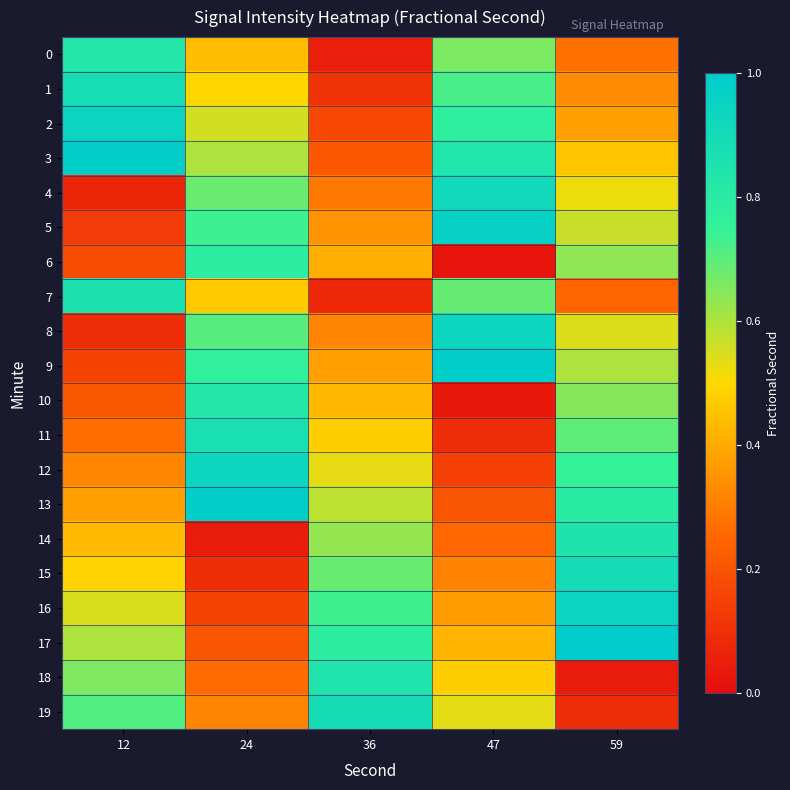

Reading left to right, what are all the values shown in this chart?

0: 12=0.8	24=0.4	36=0.1	47=0.7	59=0.3
1: 12=0.9	24=0.5	36=0.1	47=0.7	59=0.3
2: 12=0.9	24=0.6	36=0.2	47=0.8	59=0.4
3: 12=1.0	24=0.6	36=0.2	47=0.8	59=0.5
4: 12=0.1	24=0.7	36=0.3	47=0.9	59=0.5
5: 12=0.1	24=0.7	36=0.4	47=1.0	59=0.6
6: 12=0.2	24=0.8	36=0.4	47=0.0	59=0.6
7: 12=0.9	24=0.5	36=0.1	47=0.7	59=0.2
8: 12=0.1	24=0.7	36=0.3	47=0.9	59=0.5
9: 12=0.2	24=0.8	36=0.4	47=1.0	59=0.6
10: 12=0.2	24=0.8	36=0.4	47=0.0	59=0.6
11: 12=0.3	24=0.9	36=0.5	47=0.1	59=0.7
12: 12=0.3	24=0.9	36=0.5	47=0.1	59=0.7
13: 12=0.4	24=1.0	36=0.6	47=0.2	59=0.8
14: 12=0.4	24=0.0	36=0.6	47=0.3	59=0.8
15: 12=0.5	24=0.1	36=0.7	47=0.3	59=0.9
16: 12=0.5	24=0.2	36=0.7	47=0.4	59=0.9
17: 12=0.6	24=0.2	36=0.8	47=0.4	59=1.0
18: 12=0.7	24=0.3	36=0.8	47=0.5	59=0.0
19: 12=0.7	24=0.3	36=0.9	47=0.5	59=0.1